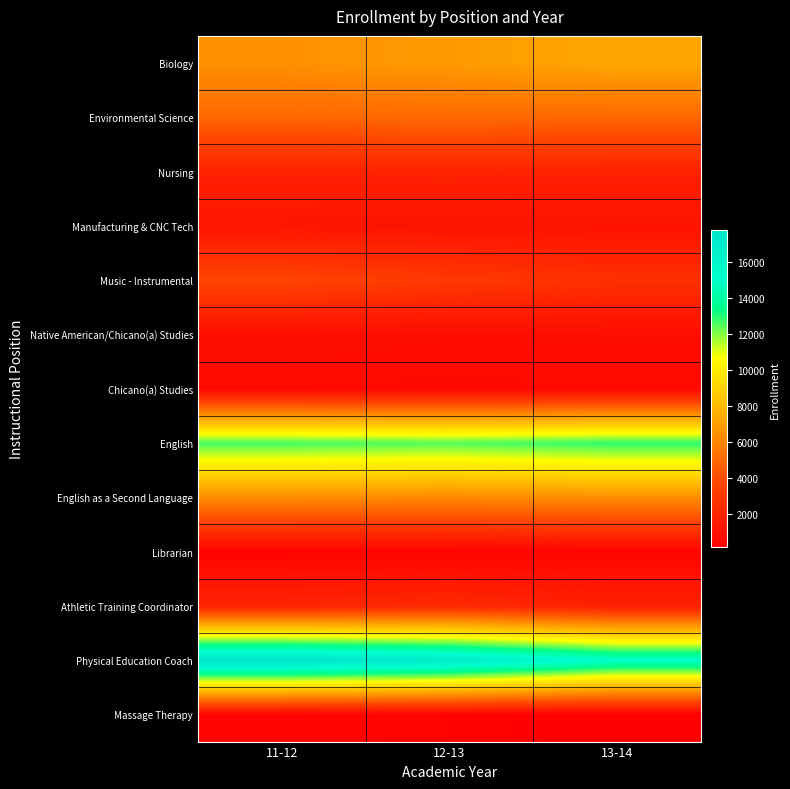

Which series has the widest spread of values?

Physical Education Coach